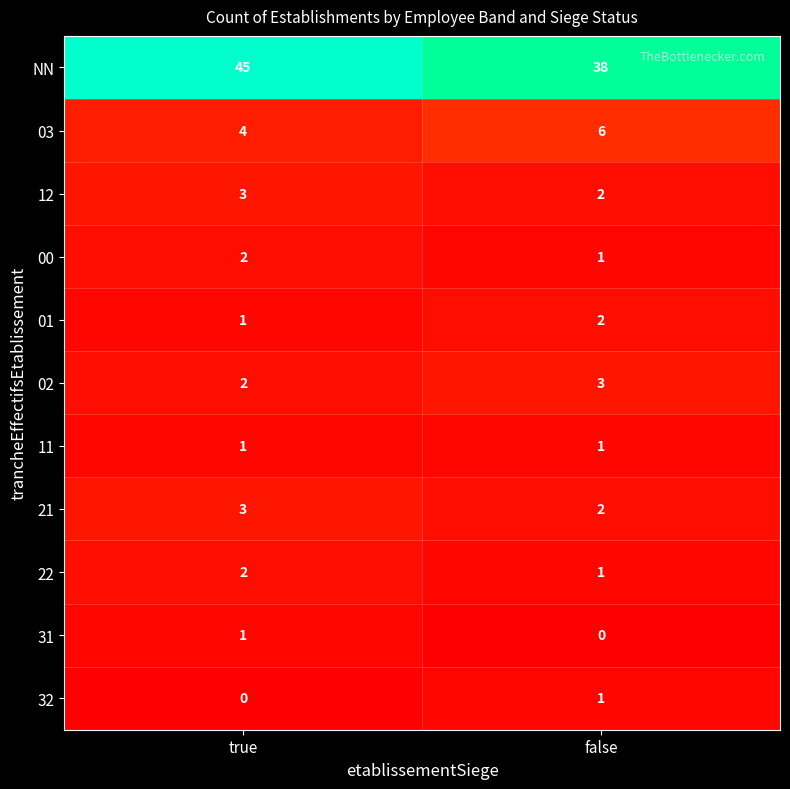

Where is 22 nearest to the value 1?

false